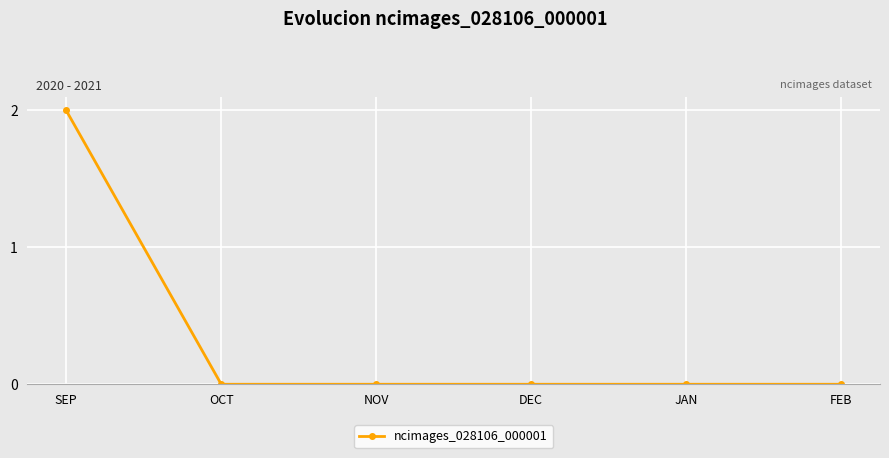

The value at OCT is 0. True or false?

True